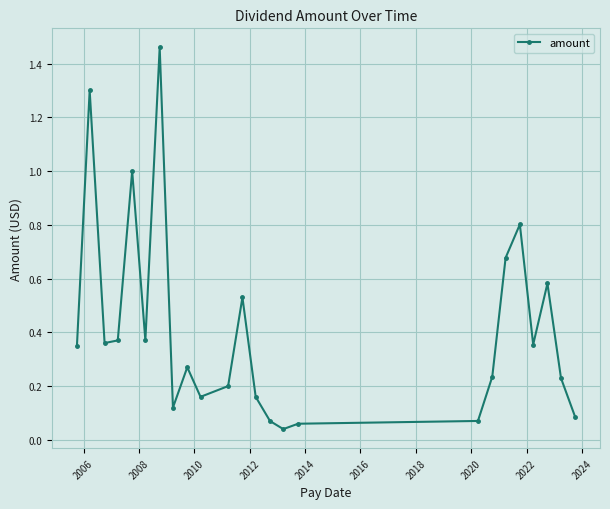

What is the difference between the second highest and minimum values?

1.3